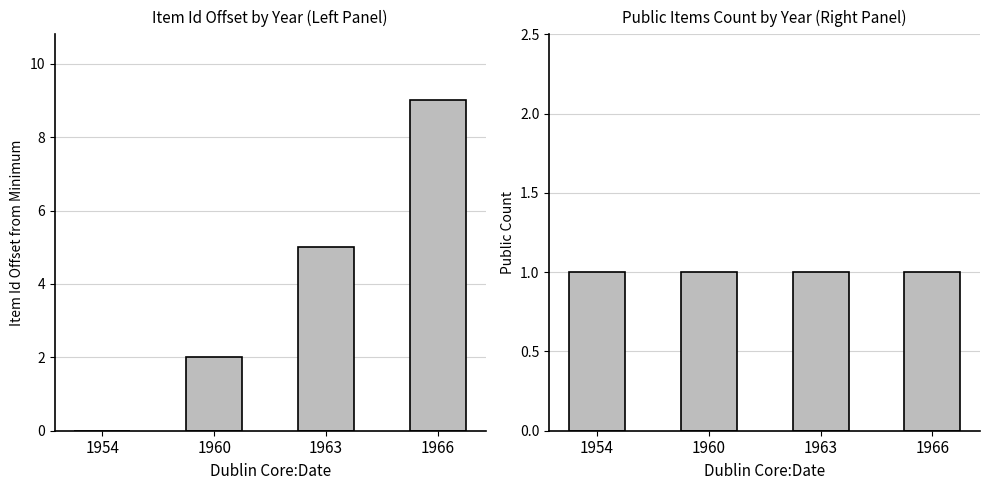

What is the value of the Public Count bar at the 2nd from the left?

1